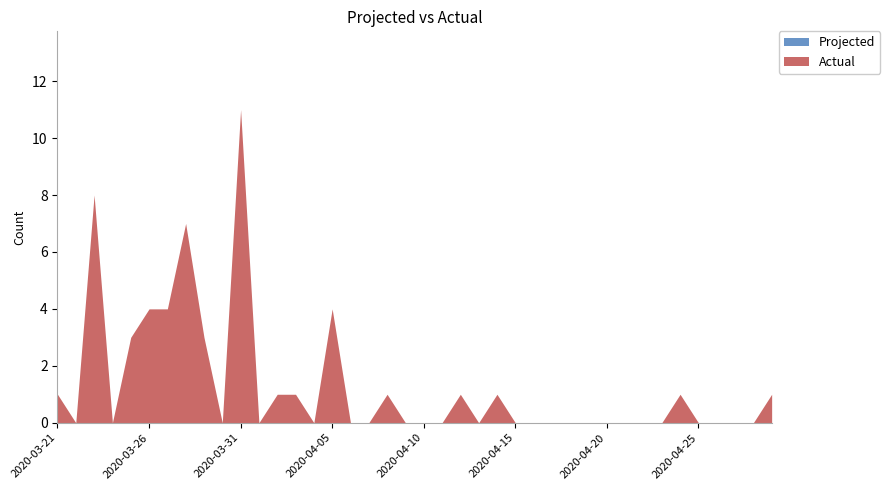

Reading right to left, list all the values displayed in this chart.

Projected: 2020-04-29=0	2020-04-28=0	2020-04-27=0	2020-04-26=0	2020-04-25=0	2020-04-24=0	2020-04-23=0	2020-04-22=0	2020-04-21=0	2020-04-20=0	2020-04-19=0	2020-04-18=0	2020-04-17=0	2020-04-16=0	2020-04-15=0	2020-04-14=0	2020-04-13=0	2020-04-12=0	2020-04-11=0	2020-04-10=0	2020-04-09=0	2020-04-08=0	2020-04-07=0	2020-04-06=0	2020-04-05=0	2020-04-04=0	2020-04-03=0	2020-04-02=0	2020-04-01=0	2020-03-31=0	2020-03-30=0	2020-03-29=0	2020-03-28=0	2020-03-27=0	2020-03-26=0	2020-03-25=0	2020-03-24=0	2020-03-23=0	2020-03-22=0	2020-03-21=0
Actual: 2020-04-29=1	2020-04-28=0	2020-04-27=0	2020-04-26=0	2020-04-25=0	2020-04-24=1	2020-04-23=0	2020-04-22=0	2020-04-21=0	2020-04-20=0	2020-04-19=0	2020-04-18=0	2020-04-17=0	2020-04-16=0	2020-04-15=0	2020-04-14=1	2020-04-13=0	2020-04-12=1	2020-04-11=0	2020-04-10=0	2020-04-09=0	2020-04-08=1	2020-04-07=0	2020-04-06=0	2020-04-05=4	2020-04-04=0	2020-04-03=1	2020-04-02=1	2020-04-01=0	2020-03-31=11	2020-03-30=0	2020-03-29=3	2020-03-28=7	2020-03-27=4	2020-03-26=4	2020-03-25=3	2020-03-24=0	2020-03-23=8	2020-03-22=0	2020-03-21=1